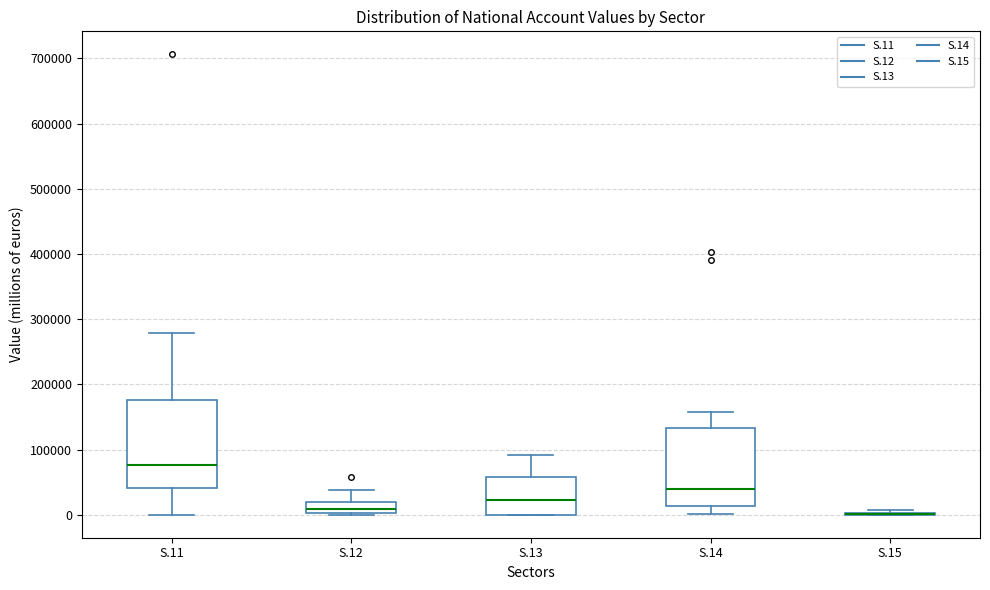

Which box is the tallest, from its lower edge to its upper edge?

S.11